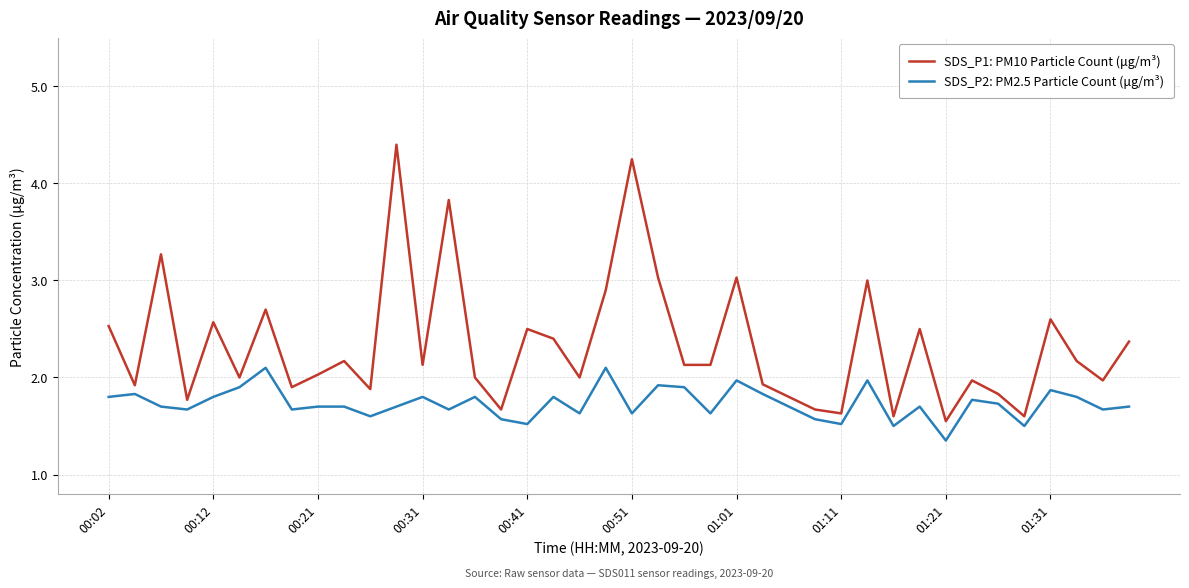

Which series has the largest total across all categories?

SDS_P1: PM10 Particle Count (μg/m³)